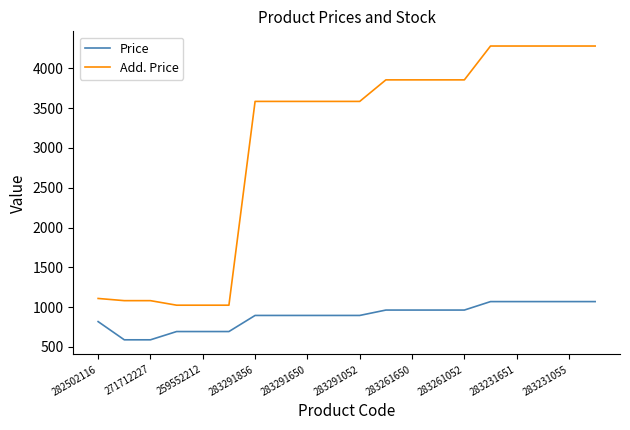

What is the highest value of the Add. Price series?

4279.1